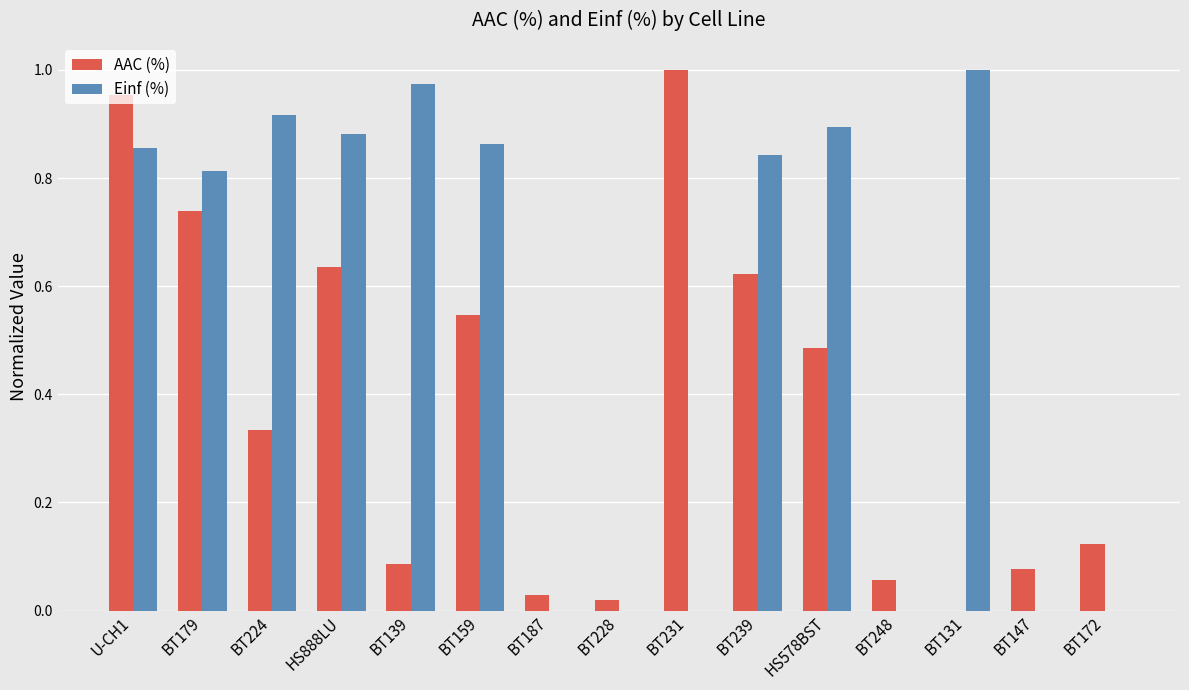

What is the sum of all AAC (%) values?

5.7